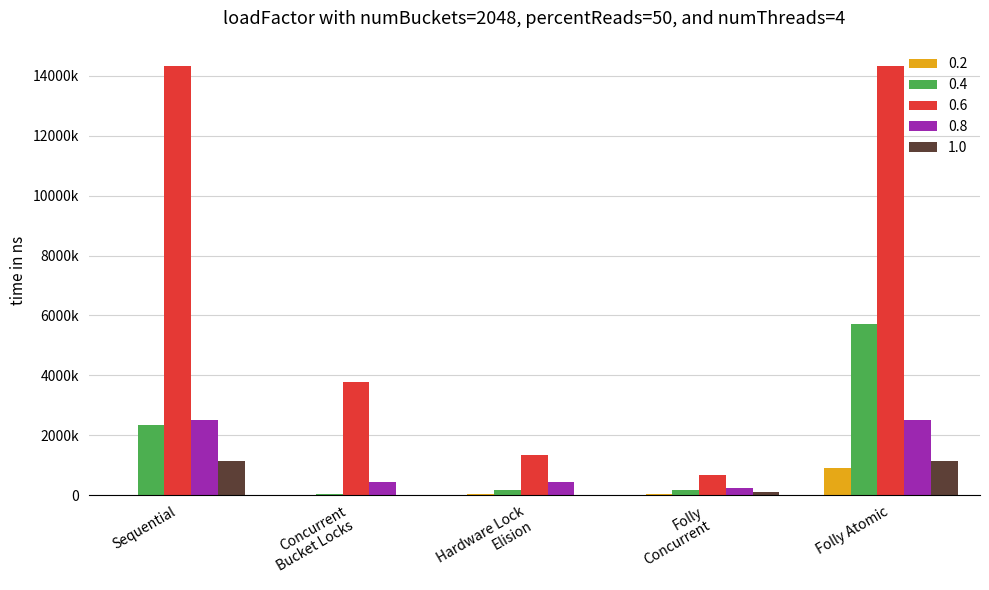

What are all the series names shown in the legend?

0.2, 0.4, 0.6, 0.8, 1.0